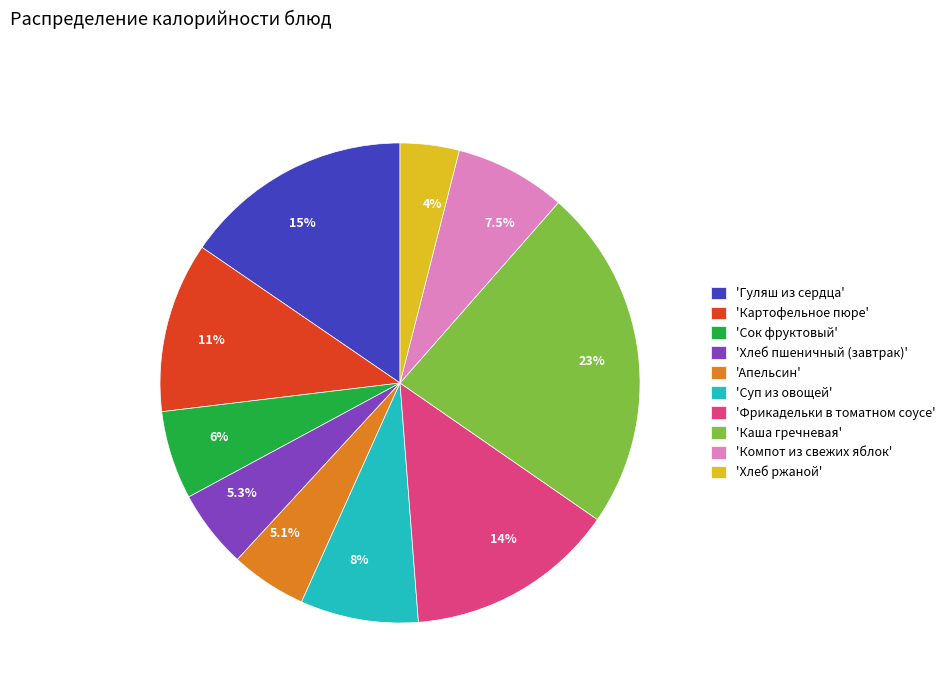

Is 14% the majority of the pie?

No